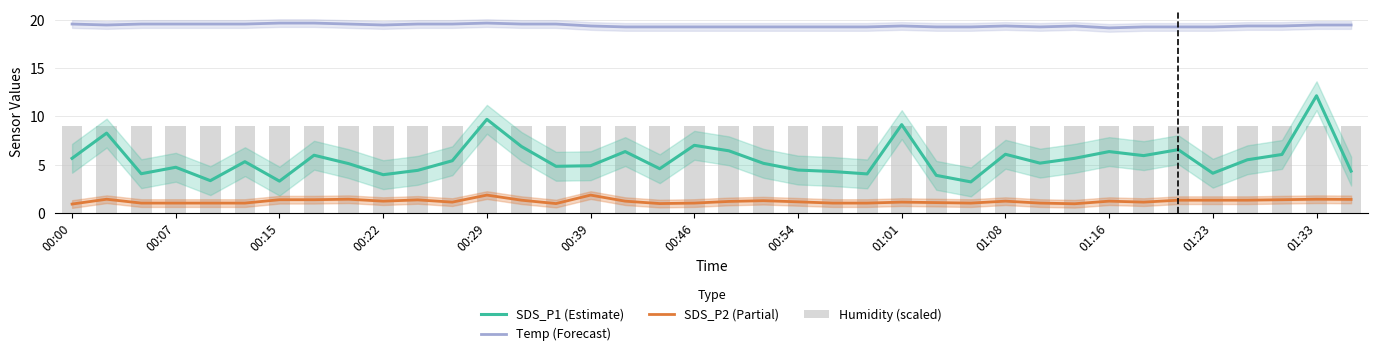

What is the total value across all series at 01:23?

35.1